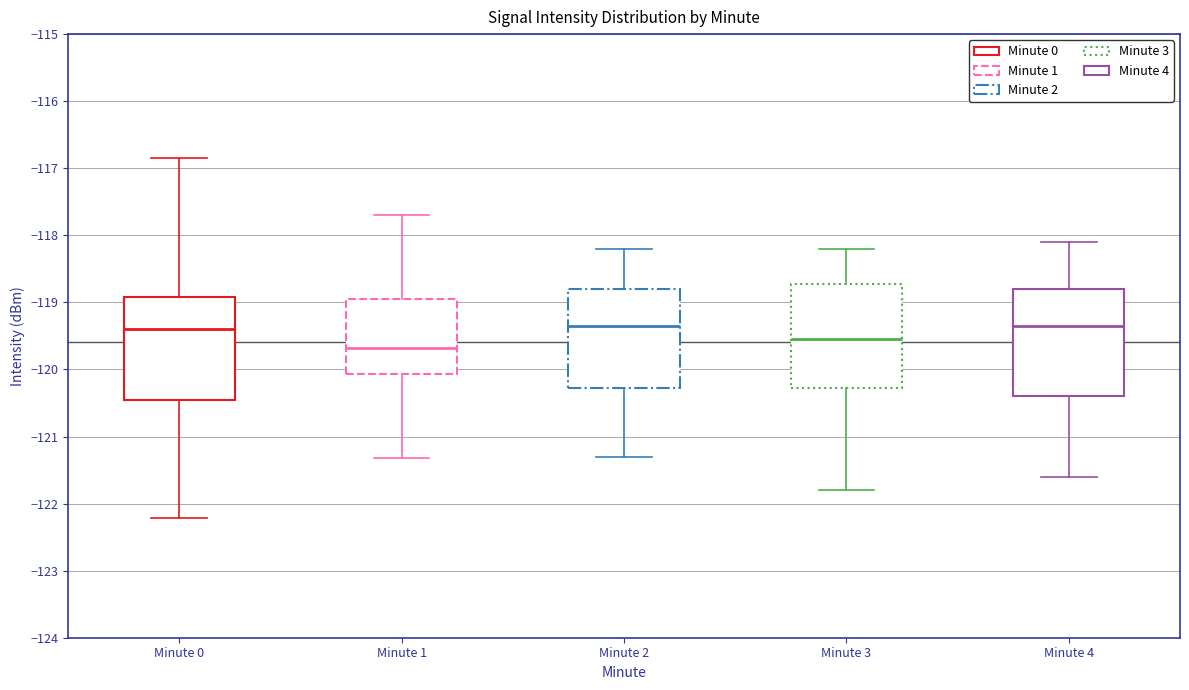

Reading left to right, read every box against the y-axis: the position of its median line, the range the box covers, and the ends of its whiskers. The values are not printed on the chart, so give them approximately, as read against the axis.

Minute 0: median -119.4, box -120.5 to -118.9, whiskers -122.2 to -116.9
Minute 1: median -119.7, box -120.1 to -118.9, whiskers -121.3 to -117.7
Minute 2: median -119.3, box -120.3 to -118.8, whiskers -121.3 to -118.2
Minute 3: median -119.5, box -120.3 to -118.7, whiskers -121.8 to -118.2
Minute 4: median -119.3, box -120.4 to -118.8, whiskers -121.6 to -118.1